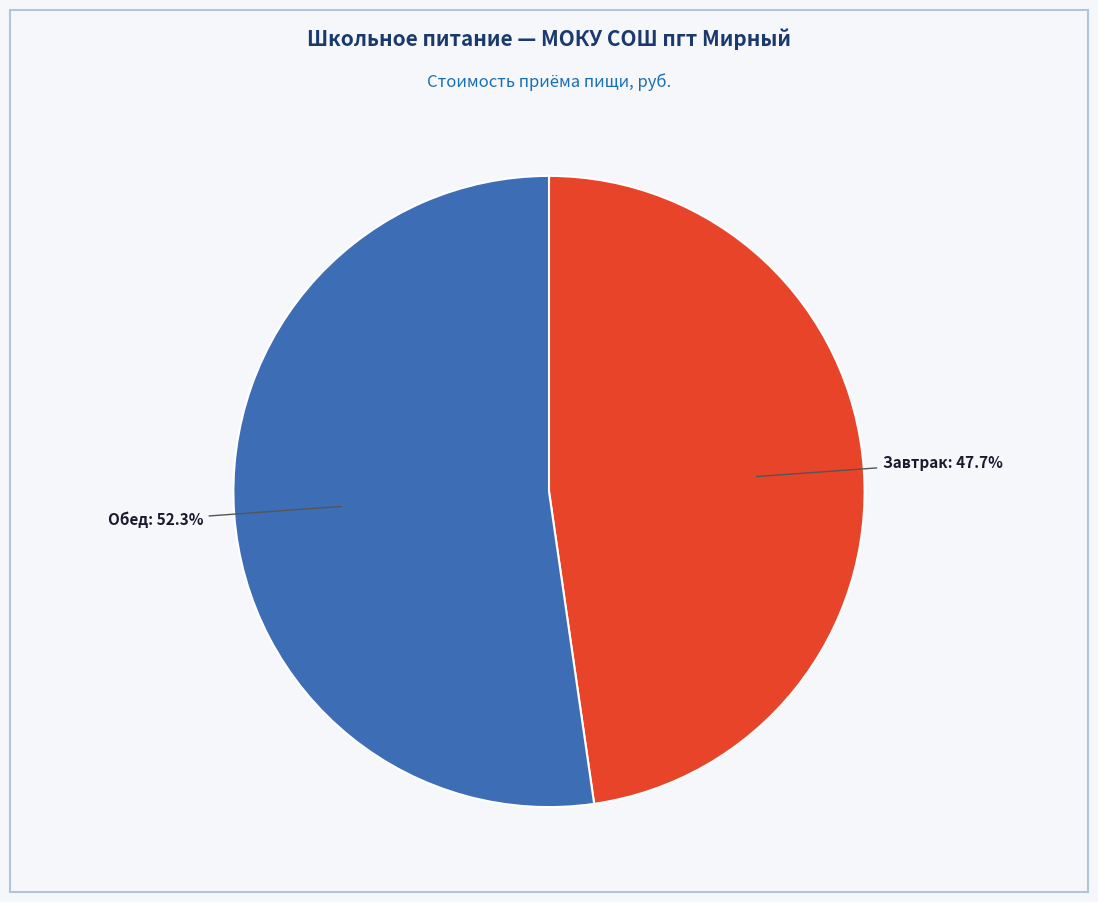

Does any single category account for the majority?

Yes